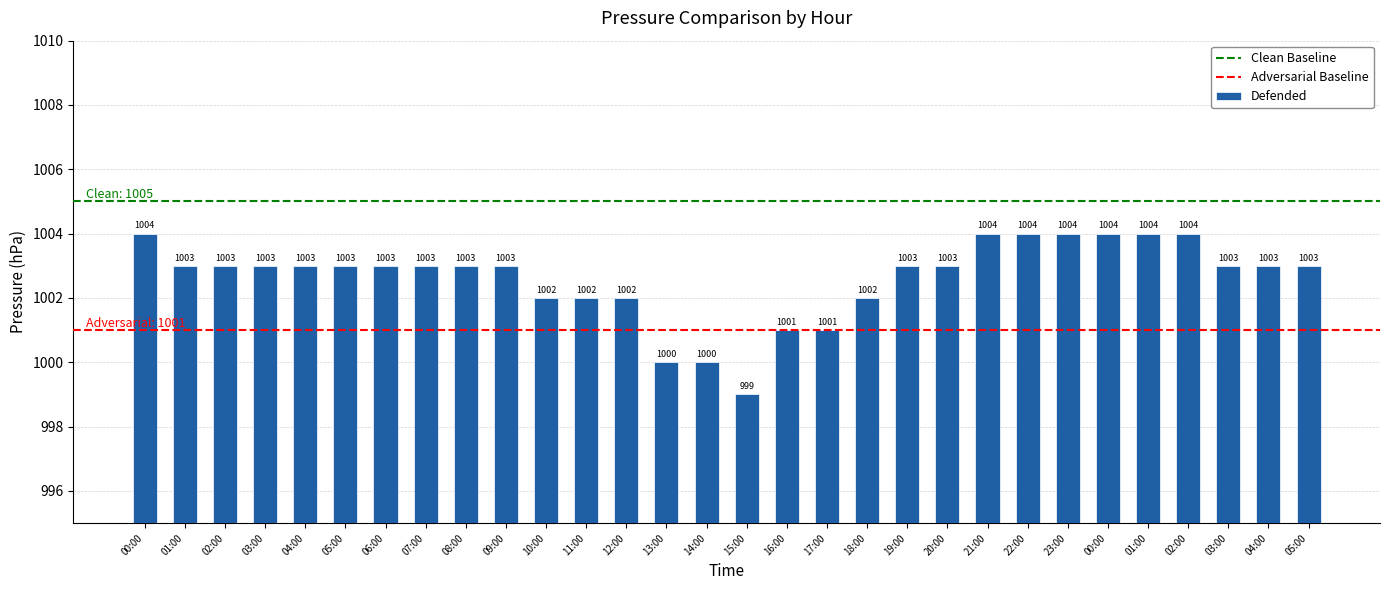

True or false: the data shows 999 at 15:00.

True